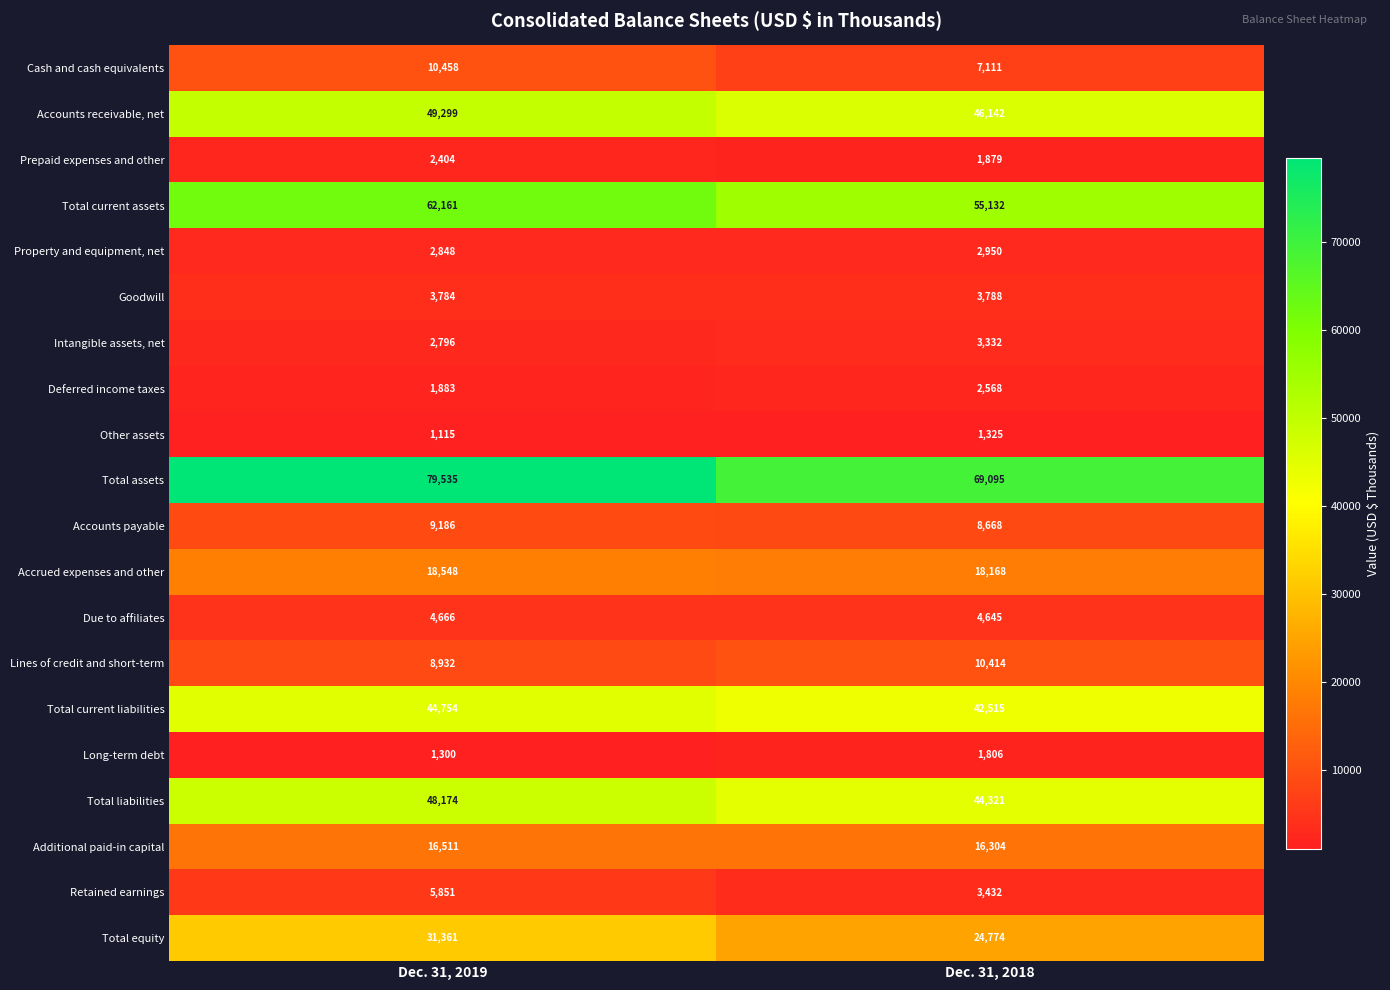

At how many categories does at least one series exceed 20891?

2